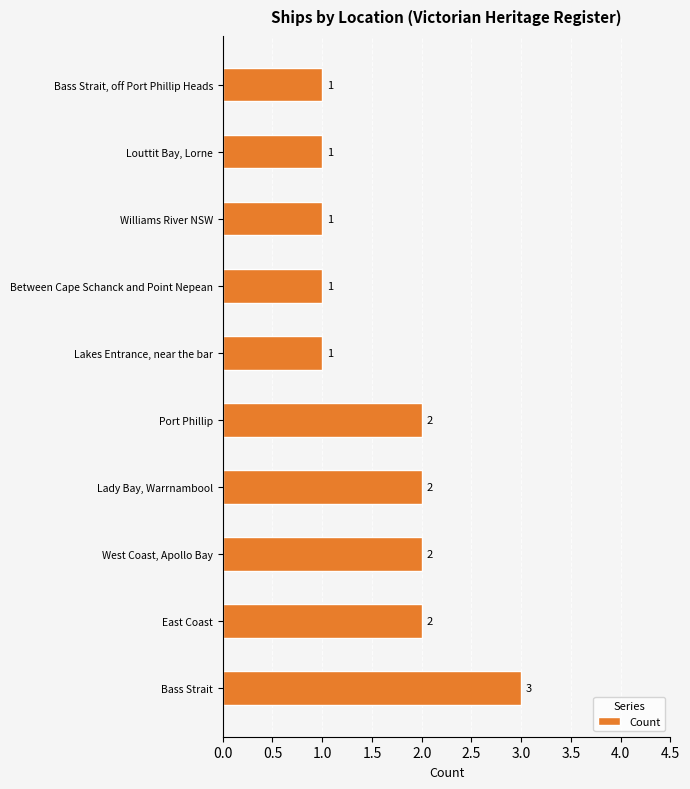

Reading top to bottom, what are all the values shown in this chart?

Bass Strait, off Port Phillip Heads=1	Louttit Bay, Lorne=1	Williams River NSW=1	Between Cape Schanck and Point Nepean=1	Lakes Entrance, near the bar=1	Port Phillip=2	Lady Bay, Warrnambool=2	West Coast, Apollo Bay=2	East Coast=2	Bass Strait=3